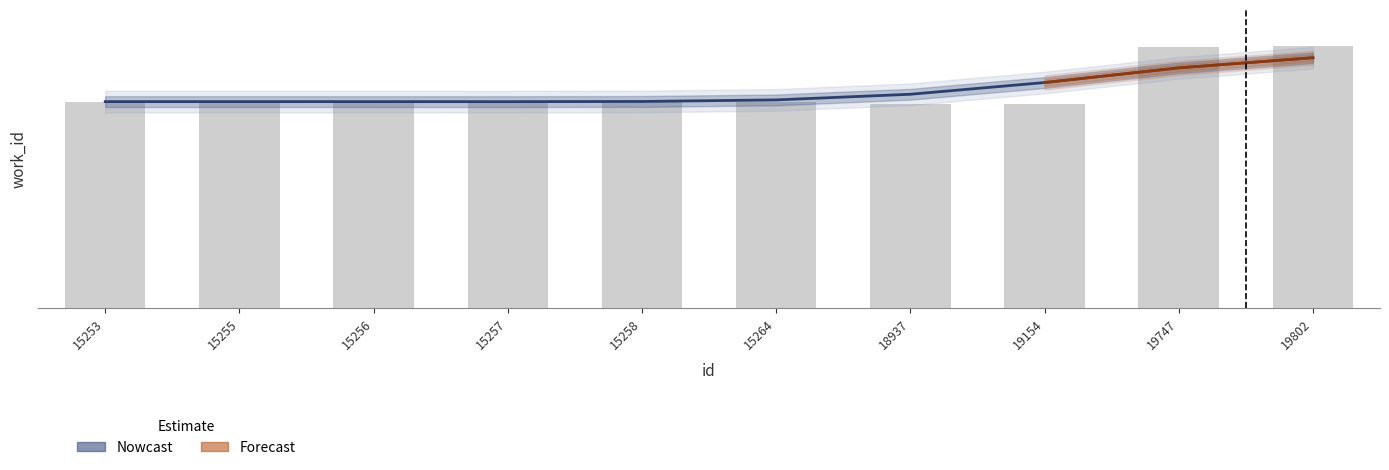

How many bars are there in total?

10